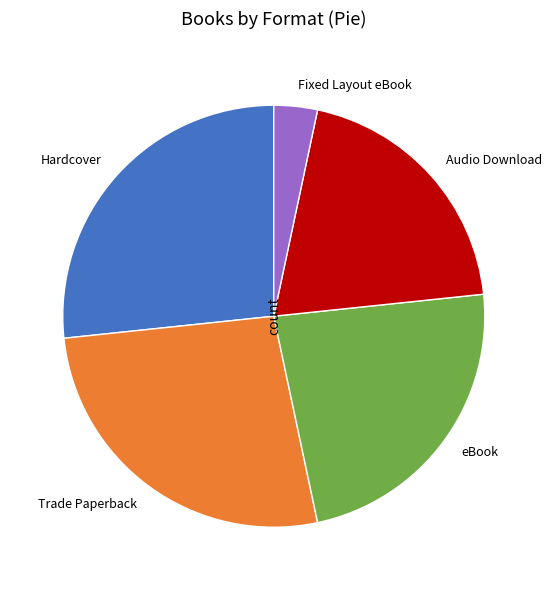

The Hardcover slice represents 27% of the pie. True or false?

True